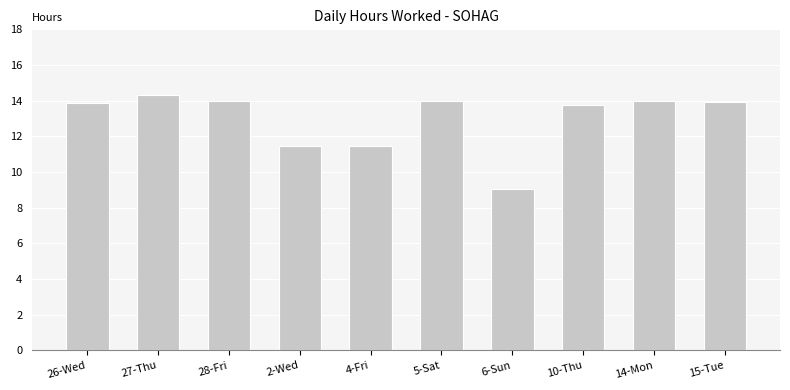

True or false: the data shows 5.0 at 5-Sat.

False